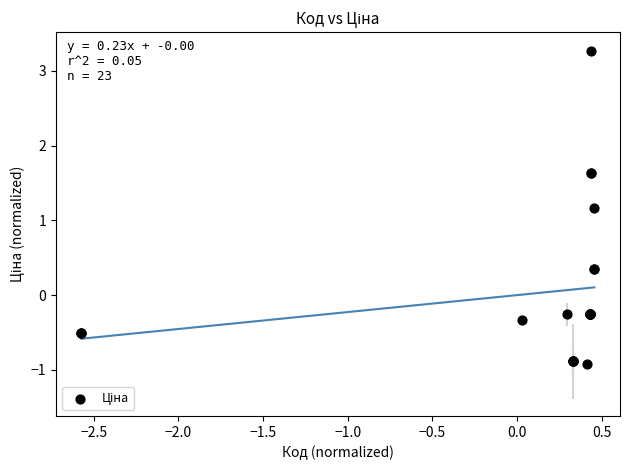

What Y value in the scatter plot is closest to 1?

1.2